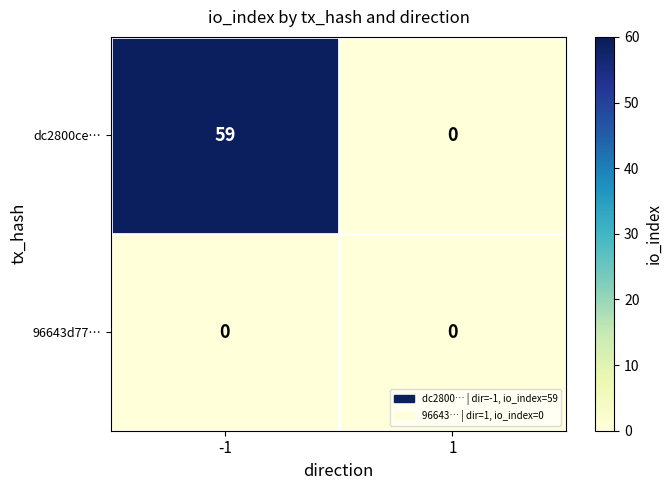

Reading right to left, list all the values displayed in this chart.

dc2800ce…: 0	59
96643d77…: 0	0